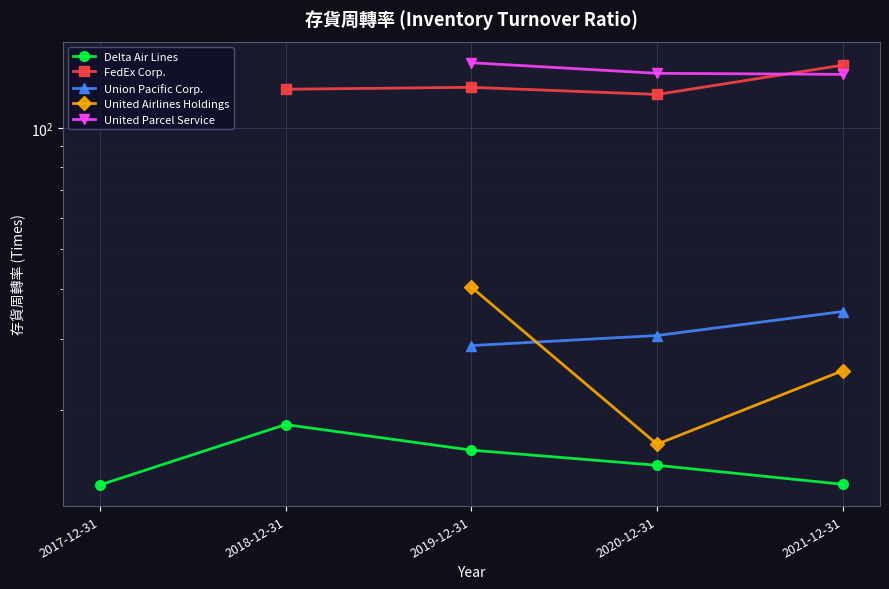

Does the chart display data point markers on the line(s)?

Yes